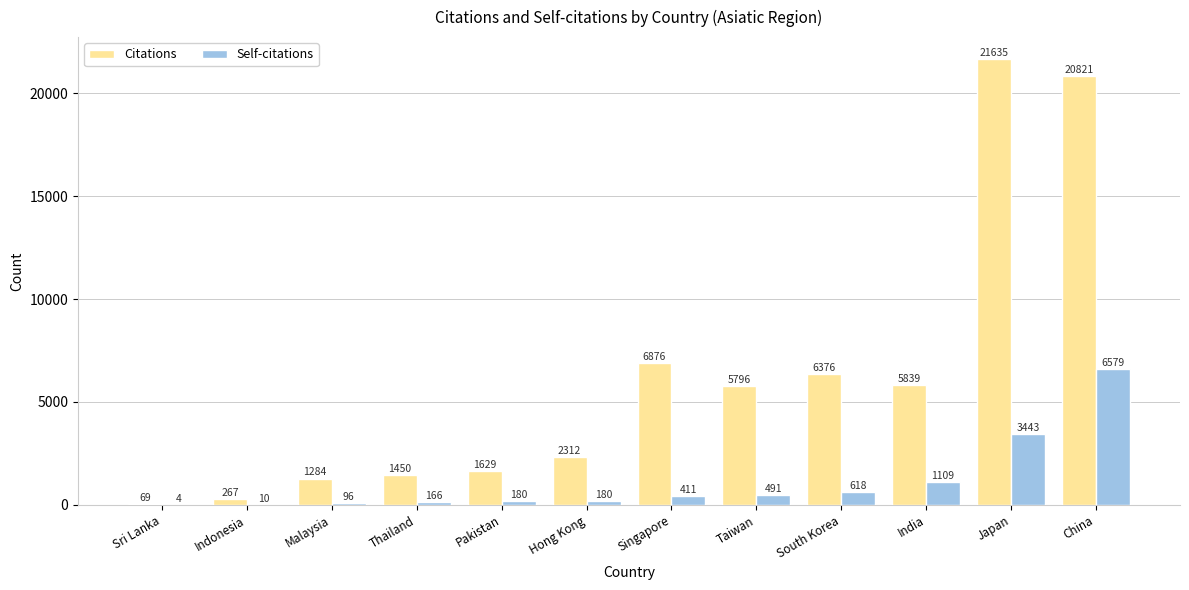

How many groups of bars are there?

12